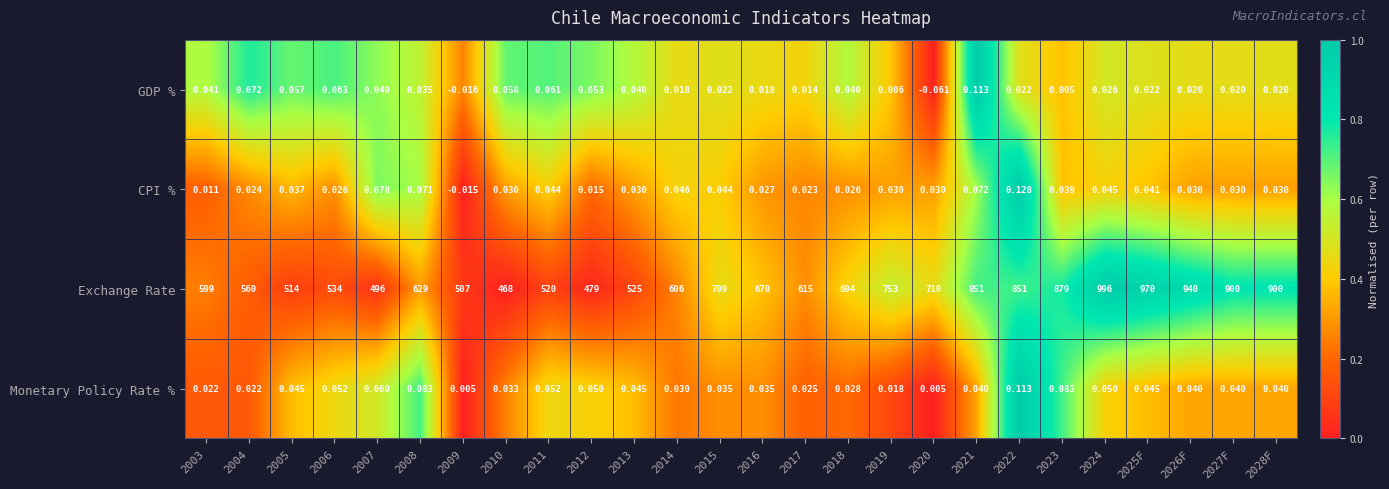

Rank the series at 2012 from lowest to highest value.

CPI %, Monetary Policy Rate %, GDP %, Exchange Rate